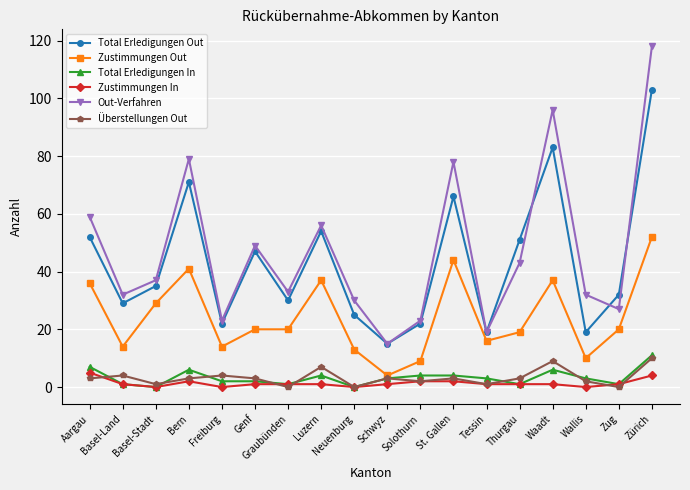

What is the spread (max minus min) of values at Waadt?

95